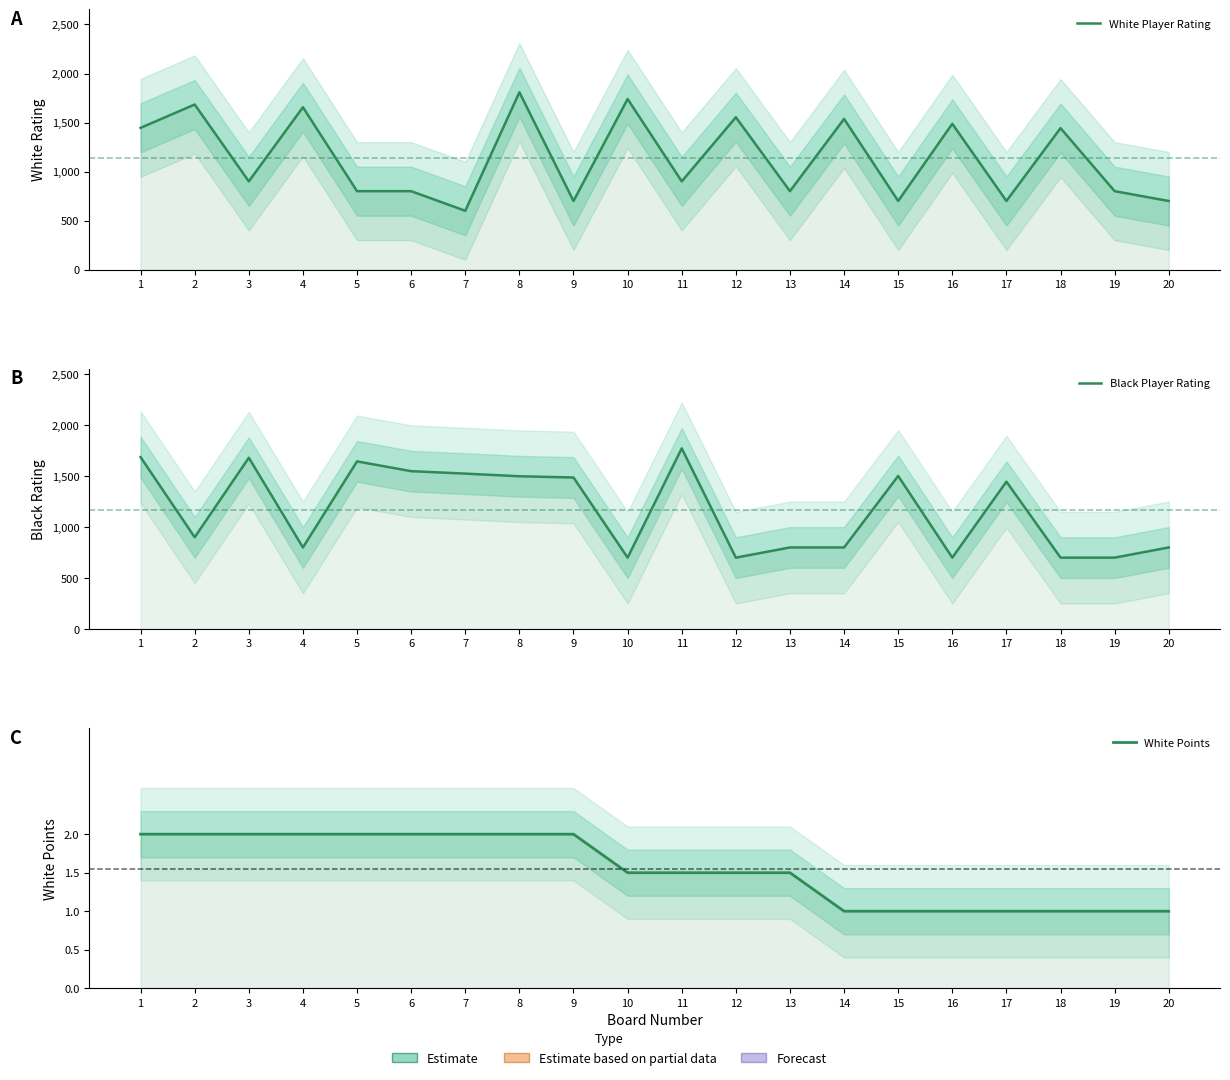

What is the value of the Black Player Rating point at the 20th from the left?

800.0